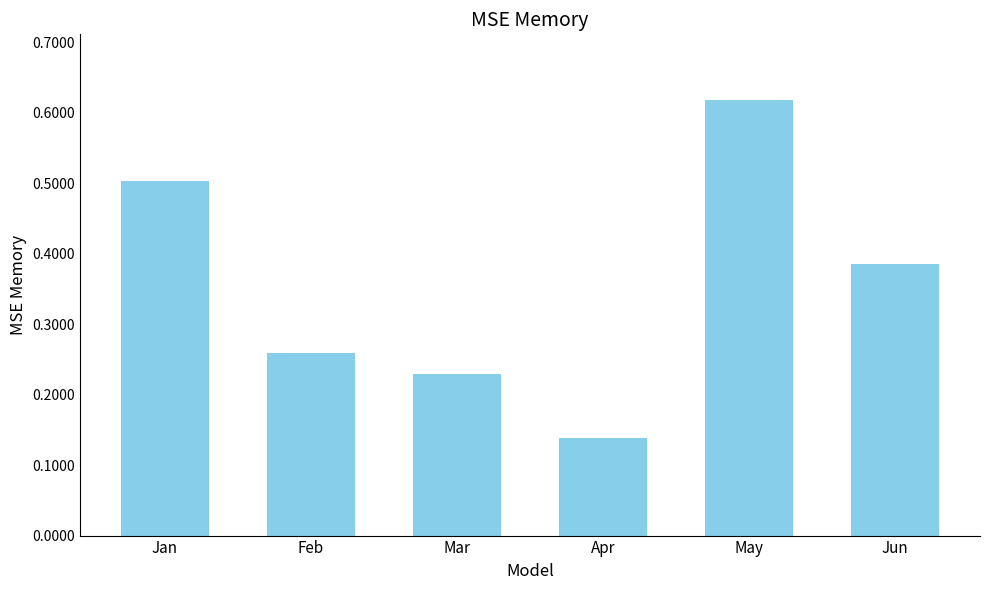

Which category has the highest value across all series?

May